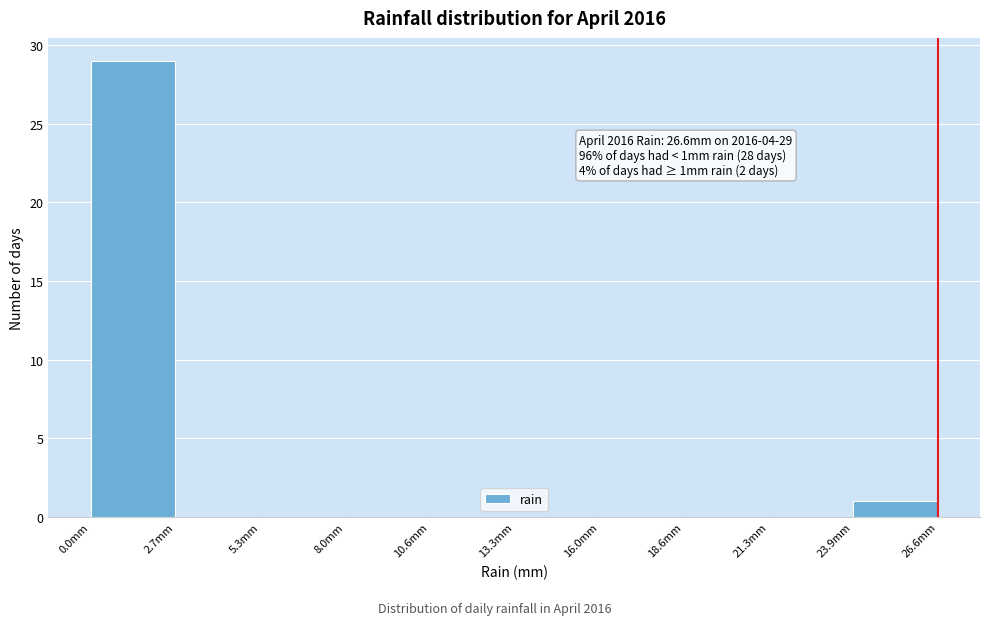

Over which range of the x-axis is the bar tallest?

0.0 to 2.5